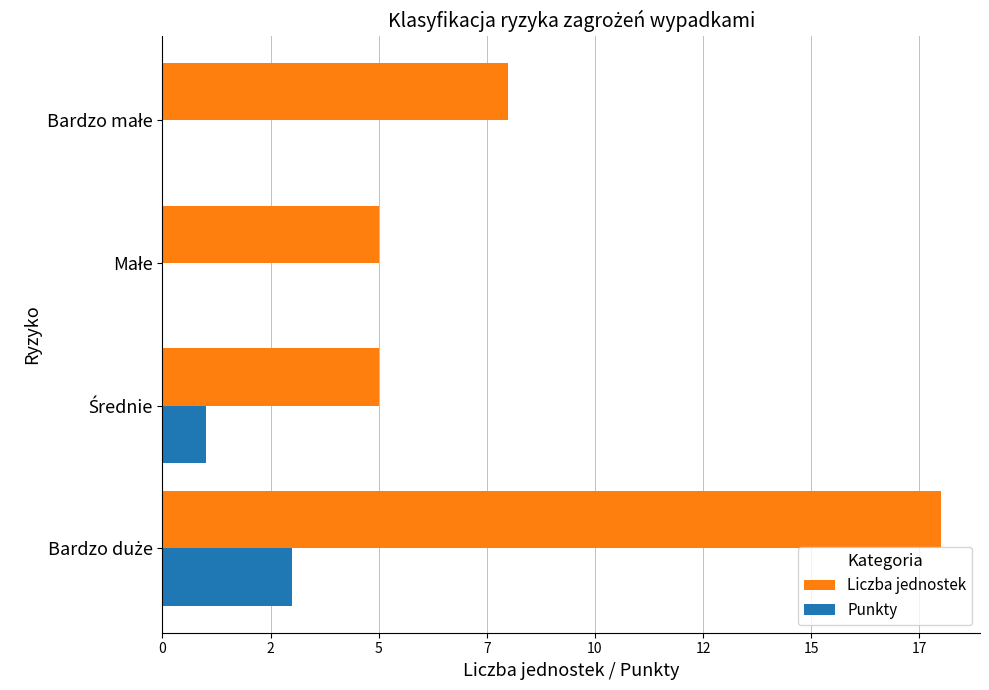

Reading right to left, extract all data points from this chart.

Liczba jednostek: 8	5	5	18
Punkty: 0	0	1	3